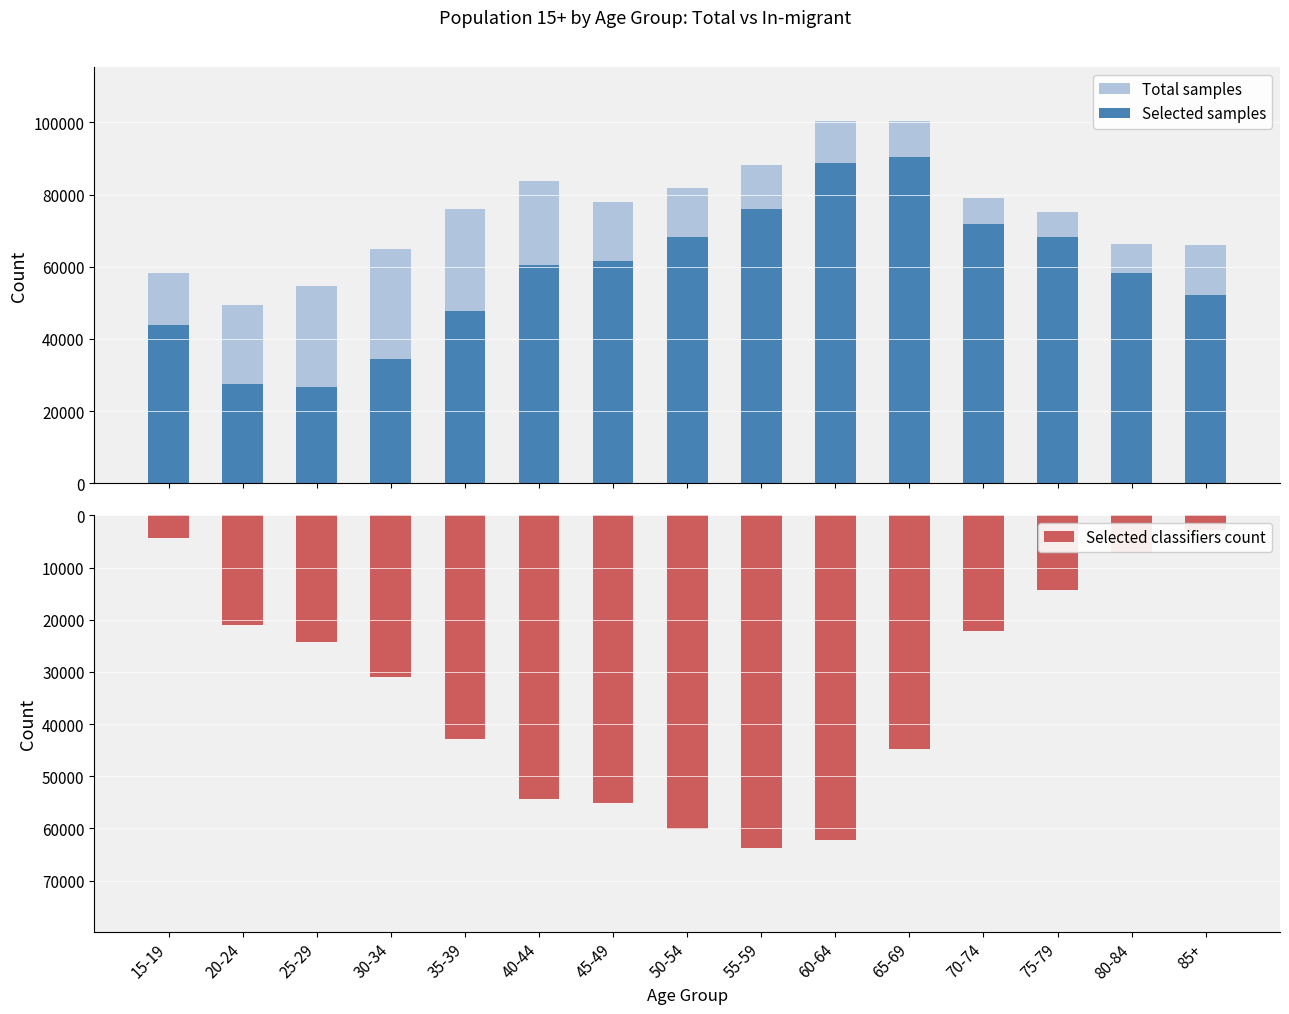

The Total samples series shows 58332 at 15-19. True or false?

True